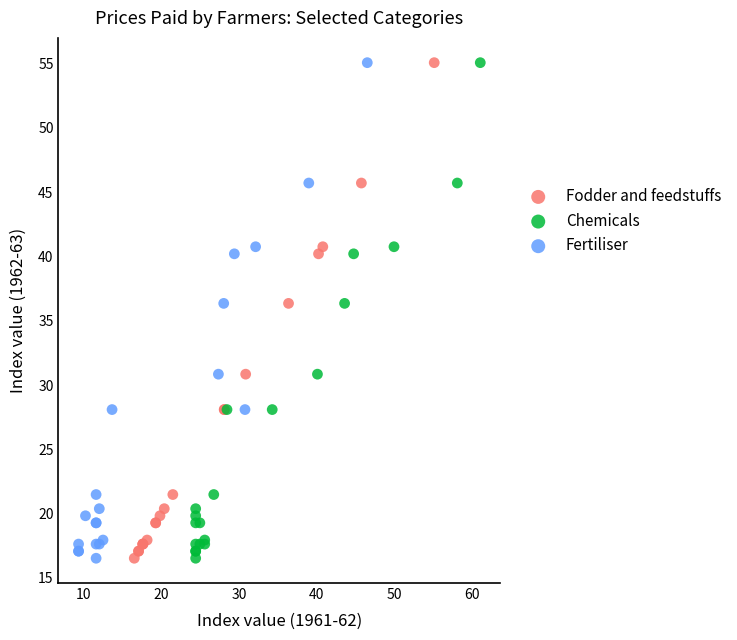

What are all the series names shown in the legend?

Fodder and feedstuffs, Chemicals, Fertiliser